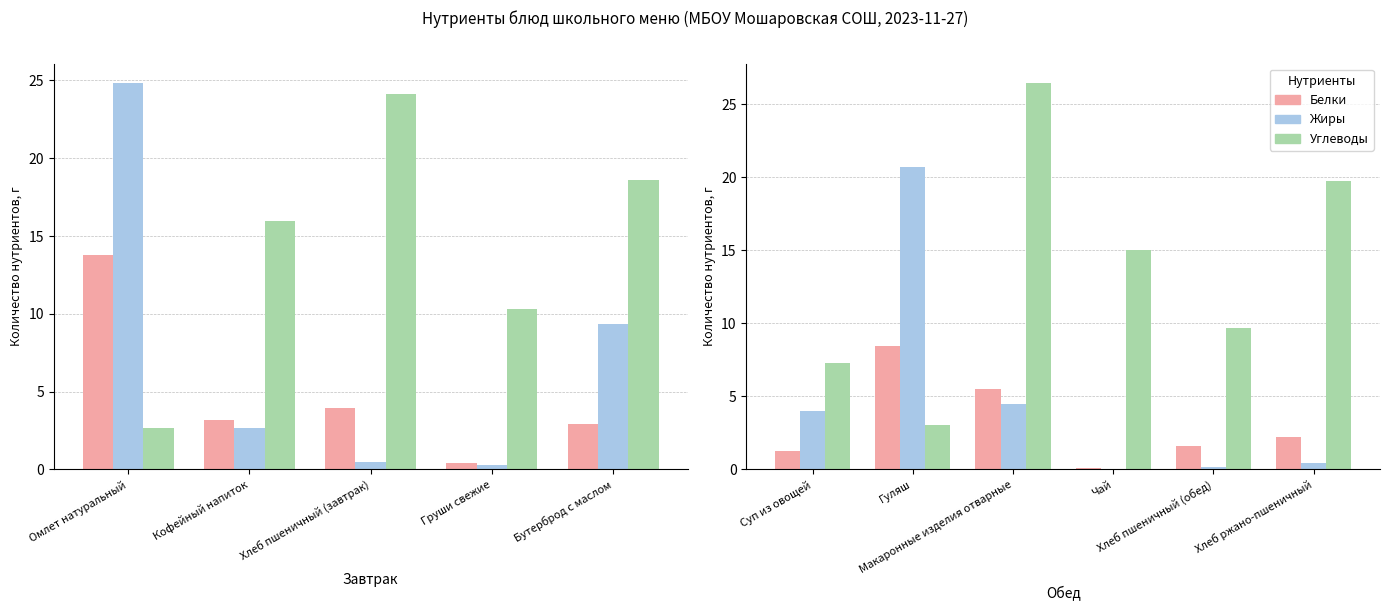

Which series has the largest range (max minus min)?

Углеводы